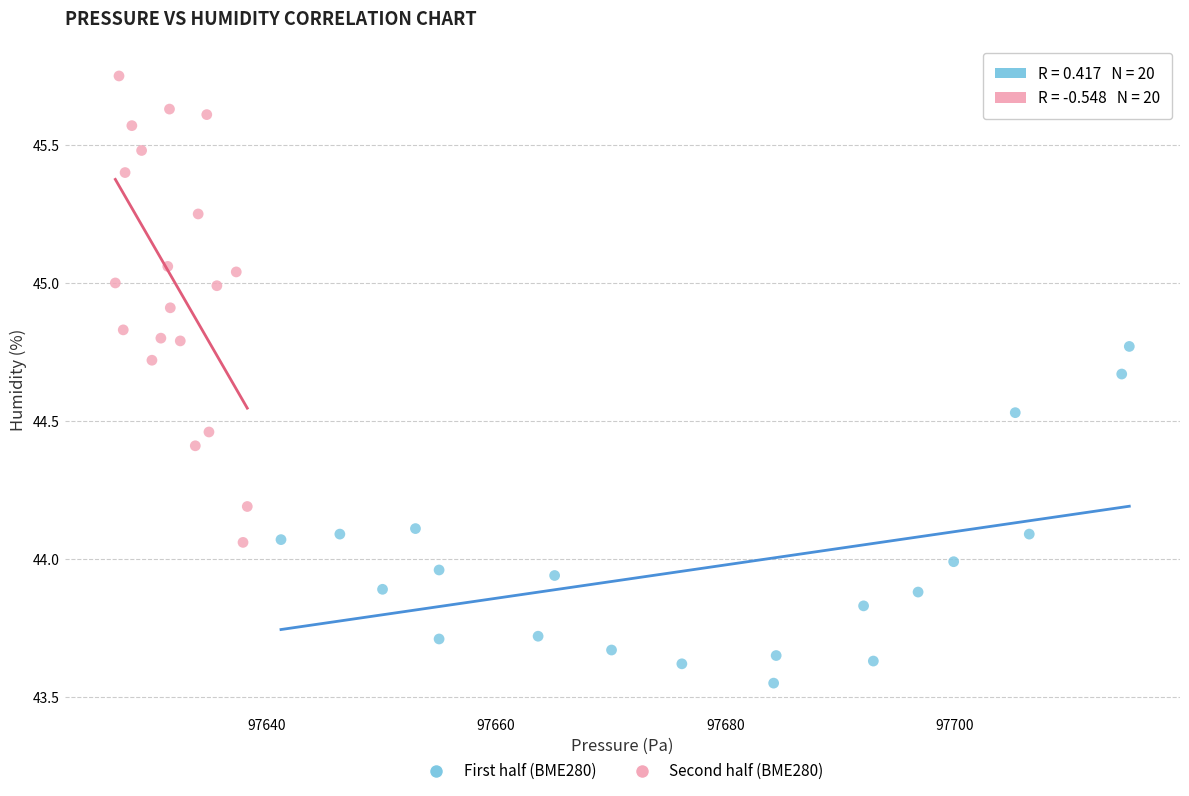

Which series contains the lowest Y value?

First half (BME280)